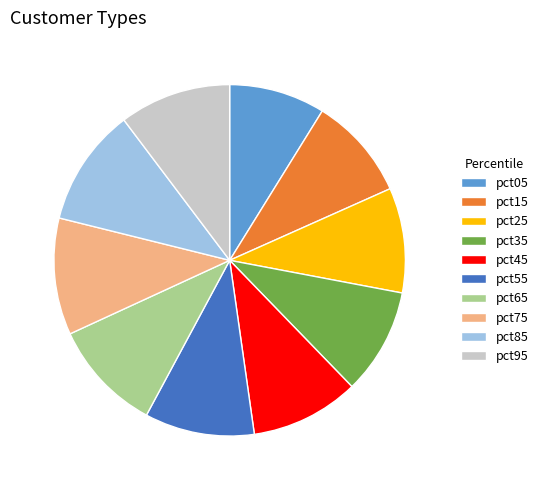

Is it true that pct55 is 24% of the pie?

False